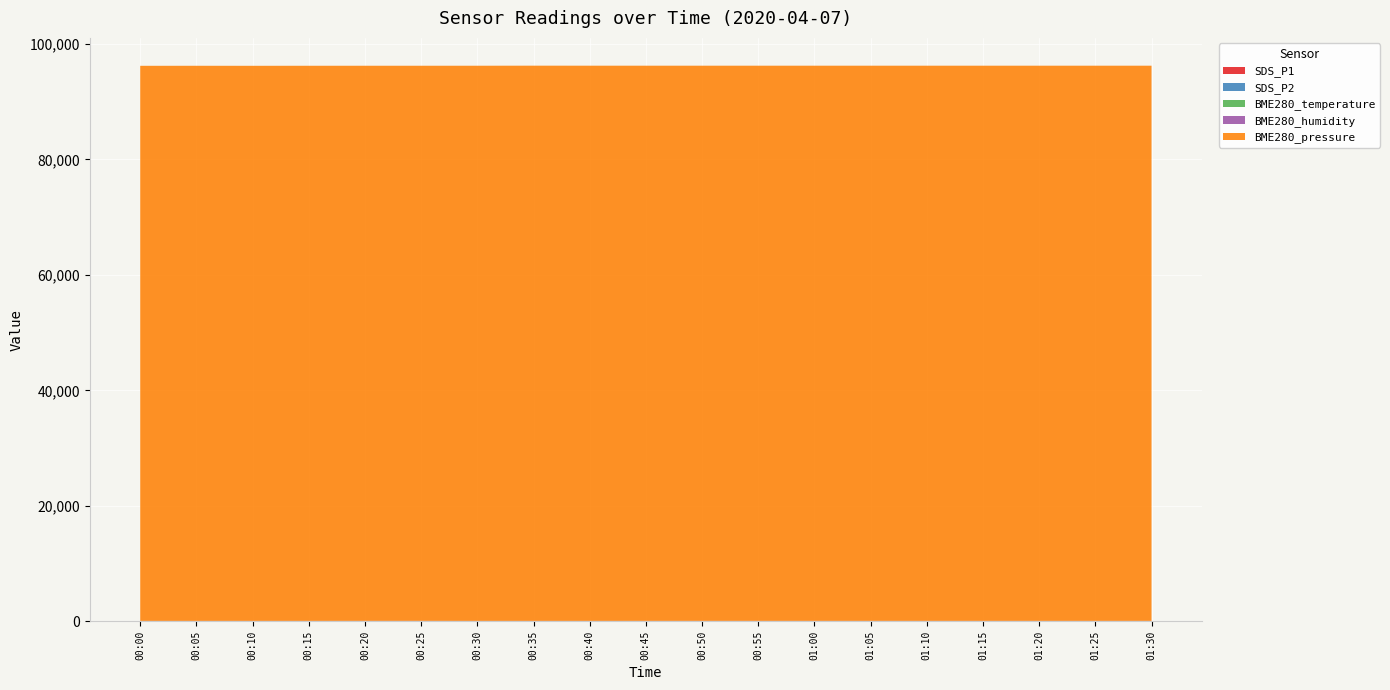

Reading right to left, extract all data points from this chart.

SDS_P1: 01:30=12.4	01:25=12.4	01:20=12.4	01:15=12.4	01:10=12.4	01:05=12.4	01:00=12.4	00:55=12.4	00:50=12.4	00:45=12.4	00:40=9.5	00:35=11.5	00:30=10.2	00:25=14.3	00:20=14.3	00:15=9.1	00:10=11.5	00:05=10.8	00:00=9.7
SDS_P2: 01:30=8.0	01:25=8.0	01:20=8.0	01:15=8.0	01:10=8.0	01:05=8.0	01:00=8.0	00:55=8.0	00:50=8.0	00:45=8.0	00:40=7.5	00:35=7.8	00:30=7.7	00:25=8.0	00:20=8.0	00:15=7.7	00:10=8.2	00:05=7.9	00:00=8.0
BME280_temperature: 01:30=6.1	01:25=6.1	01:20=6.1	01:15=6.1	01:10=6.1	01:05=6.1	01:00=6.1	00:55=6.1	00:50=6.1	00:45=6.1	00:40=6.1	00:35=6.0	00:30=6.1	00:25=6.5	00:20=6.5	00:15=6.5	00:10=6.4	00:05=6.4	00:00=6.9
BME280_humidity: 01:30=58.9	01:25=58.9	01:20=58.9	01:15=58.9	01:10=58.9	01:05=58.9	01:00=58.9	00:55=58.9	00:50=58.9	00:45=58.9	00:40=58.5	00:35=57.9	00:30=57.2	00:25=58.5	00:20=58.5	00:15=58.2	00:10=57.5	00:05=56.4	00:00=57.7
BME280_pressure: 01:30=96125.7	01:25=96125.7	01:20=96125.7	01:15=96125.7	01:10=96125.7	01:05=96125.7	01:00=96125.7	00:55=96125.7	00:50=96125.7	00:45=96125.7	00:40=96131.2	00:35=96132.9	00:30=96124.5	00:25=96116.0	00:20=96116.0	00:15=96117.8	00:10=96108.7	00:05=96115.7	00:00=96109.6